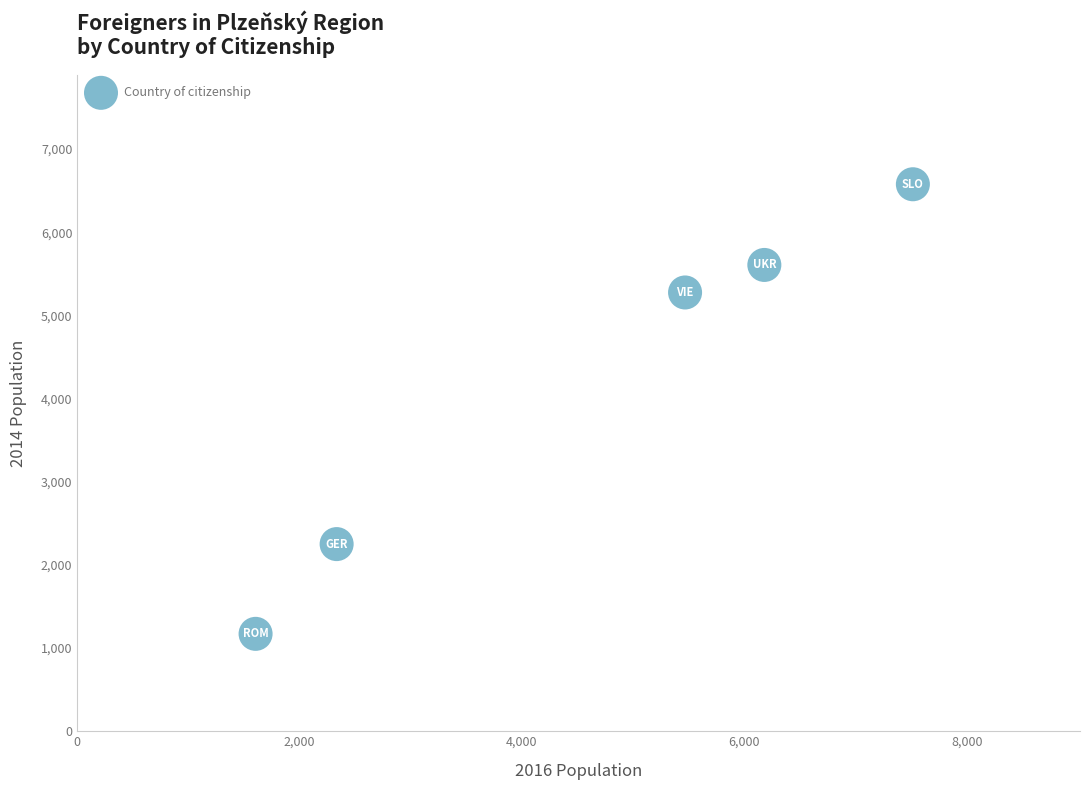

What is the average X value?

4620